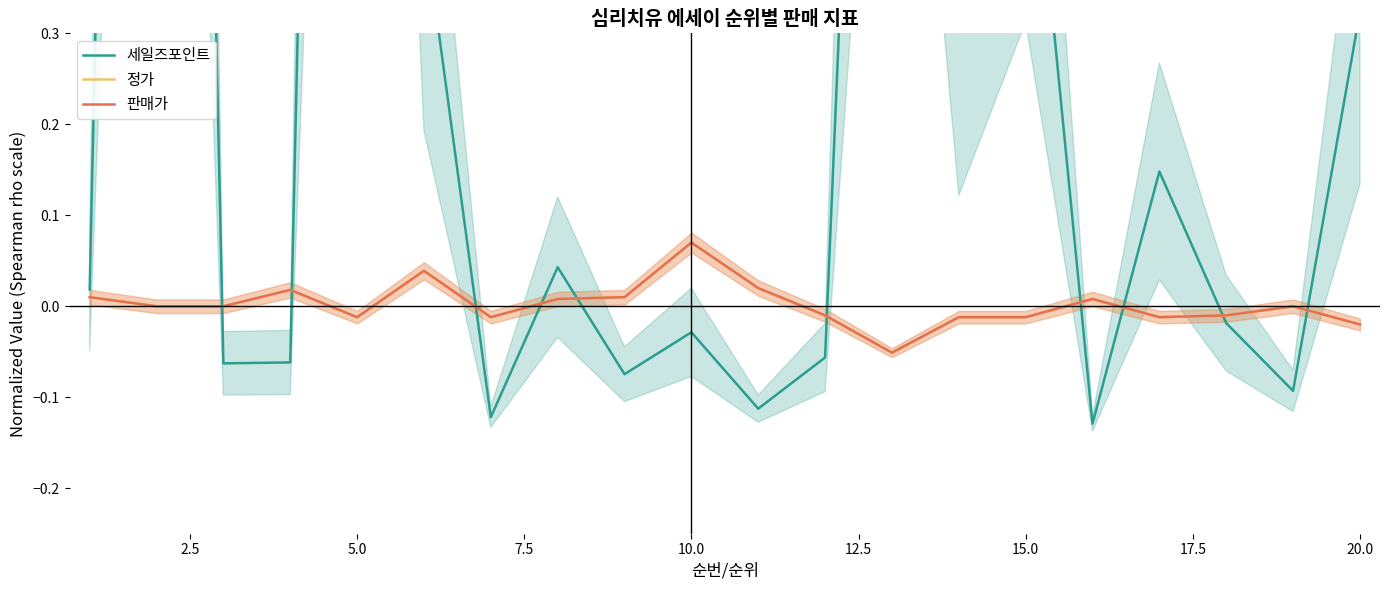

What is the value of the 세일즈포인트 point at the 7th from the left?

-0.1